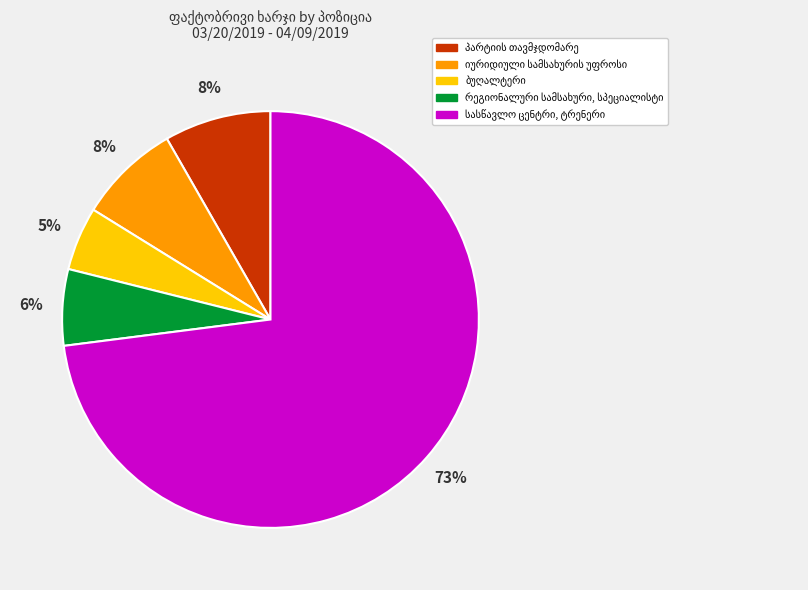

To the nearest percent, what is the average slice percentage?

20%